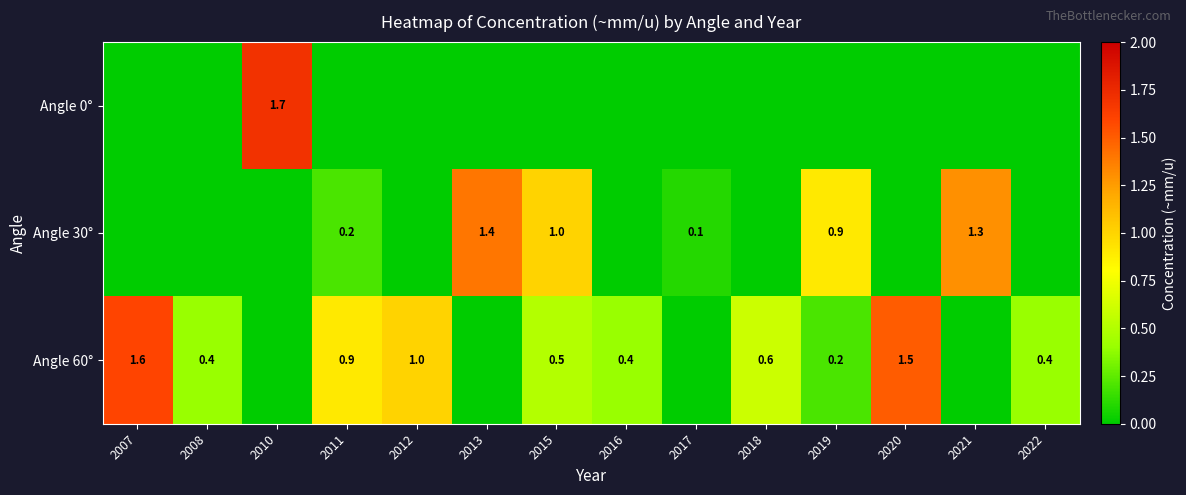

At how many categories does at least one series exceed 1?

5